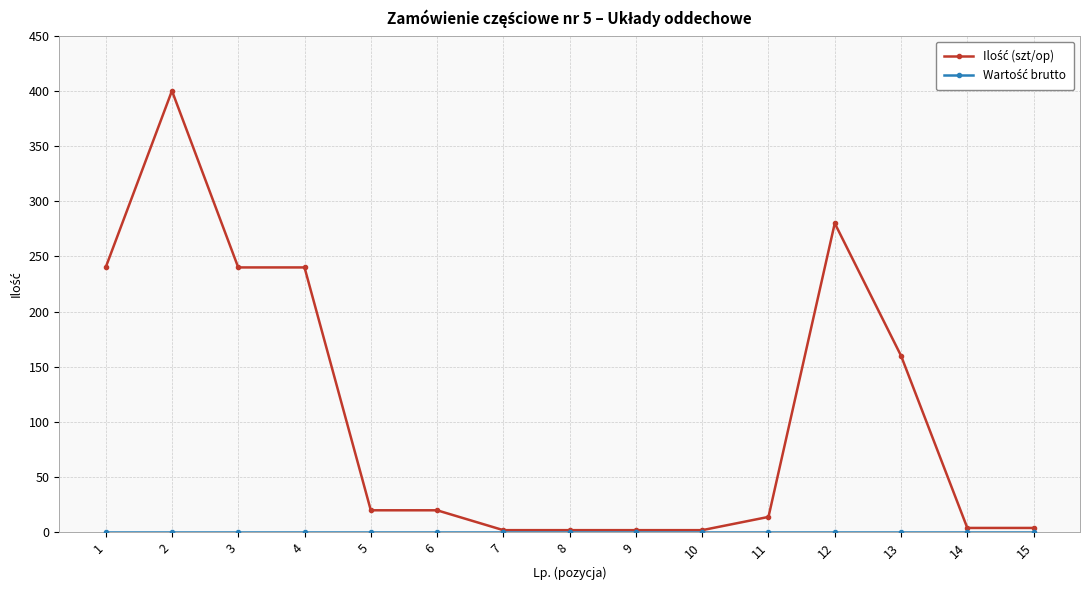

What is the maximum value shown in the chart?

400